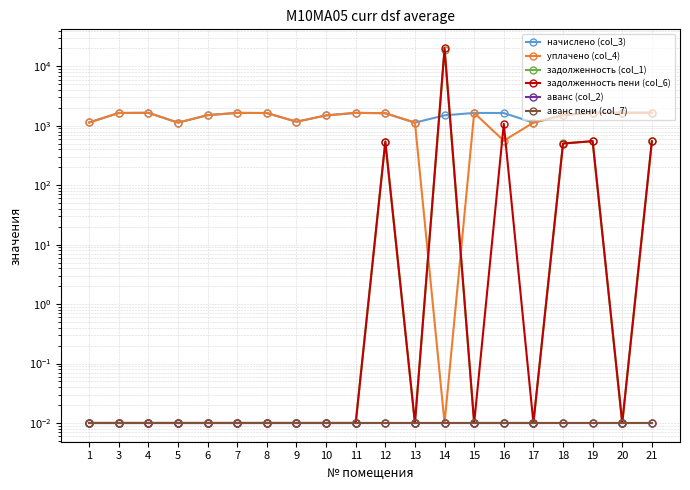

Reading left to right, transcribe all the data shown in this chart.

начислено (col_3): 1135.6	1640.7	1651.8	1128.2	1508.0	1648.1	1637.0	1168.8	1493.2	1648.1	1626.0	1128.2	1496.9	1644.4	1637.0	1128.2	1508.0	1651.8	1655.5	1659.2
уплачено (col_4): 1135.6	1640.7	1651.8	1128.2	1508.0	1648.1	1637.0	1168.8	1493.2	1648.1	1626.0	1128.6	0.0	1644.4	560.4	1128.2	1508.4	1651.8	1655.5	1653.7
задолженность (col_1): 0.0	0.0	0.0	0.0	0.0	0.0	0.0	0.0	0.0	0.0	542.0	0.0	18771.4	0.0	0.0	0.0	503.1	550.6	0.0	544.9
задолженность пени (col_6): 0.0	0.0	0.0	0.0	0.0	0.0	0.0	0.0	0.0	0.0	542.0	0.0	20268.3	0.0	1076.6	0.0	502.7	550.6	0.0	550.4
аванс (col_2): 0.0	0.0	0.0	0.0	0.0	0.0	0.0	0.0	0.0	0.0	0.0	0.0	0.0	0.0	0.0	0.0	0.0	0.0	0.0	0.0
аванс пени (col_7): 0.0	0.0	0.0	0.0	0.0	0.0	0.0	0.0	0.0	0.0	0.0	0.0	0.0	0.0	0.0	0.0	0.0	0.0	0.0	0.0